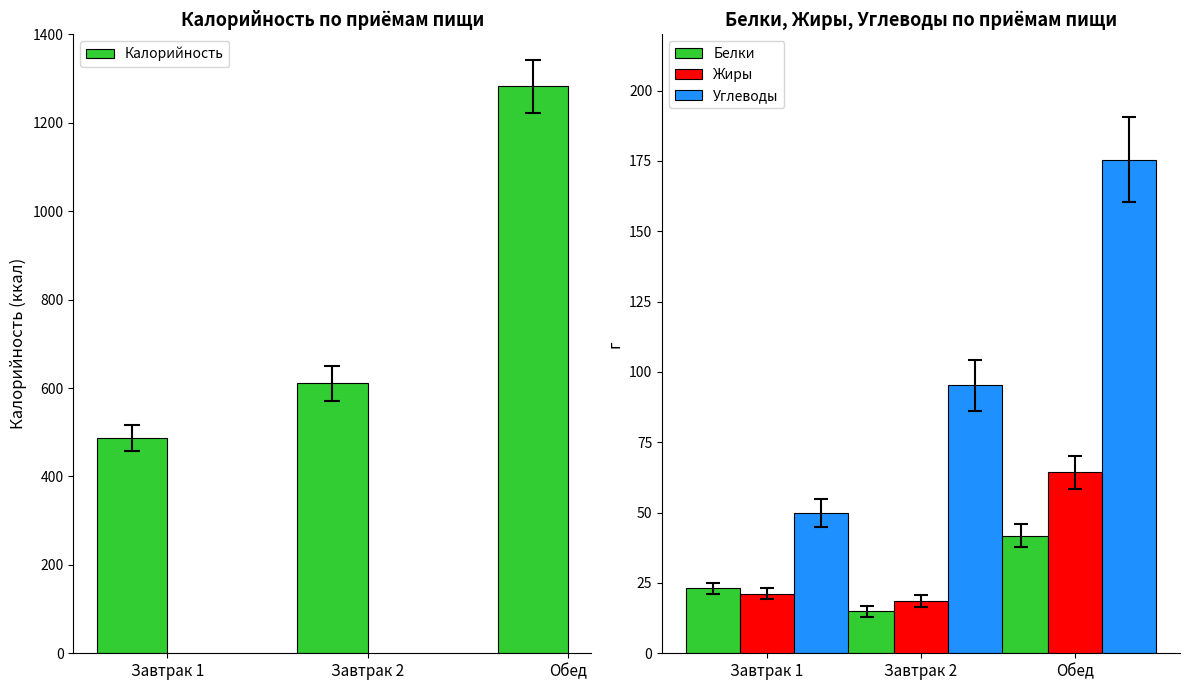

Reading right to left, transcribe all the data shown in this chart.

Калорийность: Обед=1283.0	Завтрак 2=610.7	Завтрак 1=487.2
Белки: Обед=41.8	Завтрак 2=15.0	Завтрак 1=23.1
Жиры: Обед=64.3	Завтрак 2=18.6	Завтрак 1=21.2
Углеводы: Обед=175.5	Завтрак 2=95.2	Завтрак 1=50.0